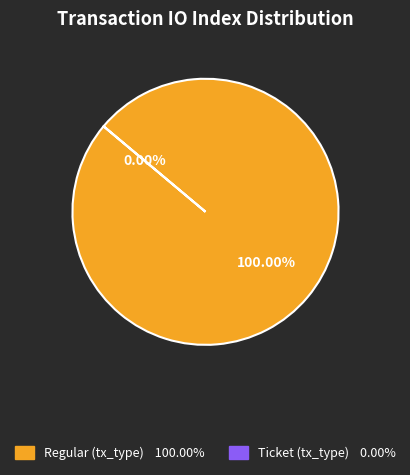

What is the smallest slice in the pie chart?

Ticket (tx_type)